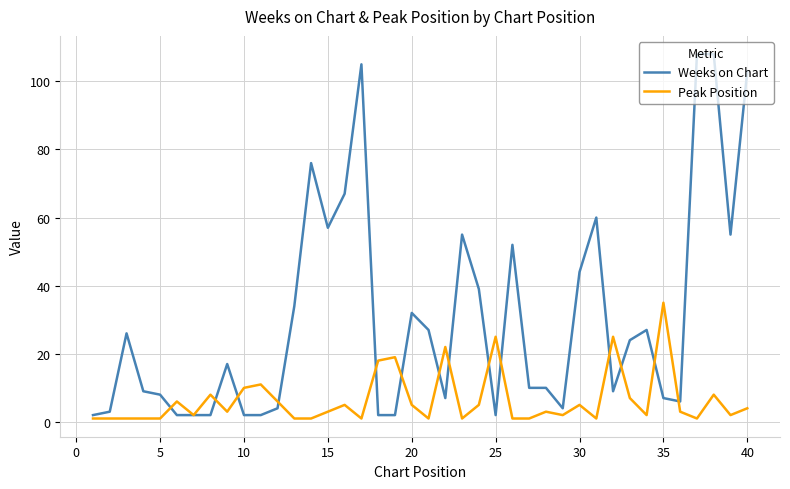

True or false: Weeks on Chart and Peak Position cross at least once.

True